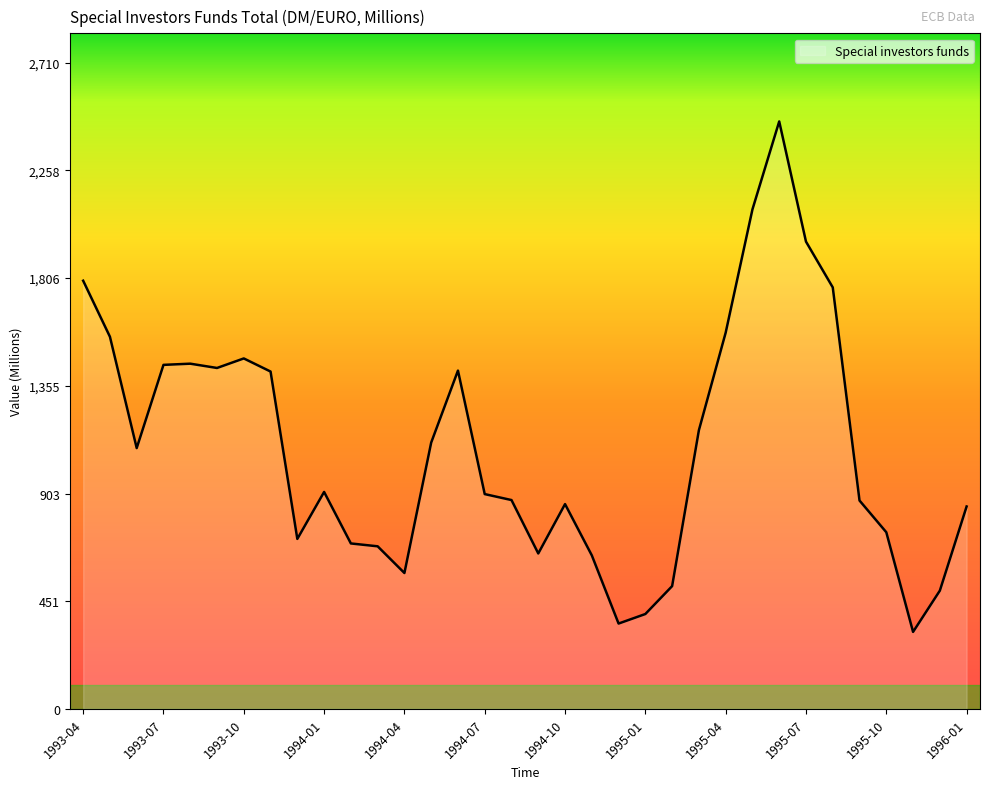

What is the greatest value displayed?

2464